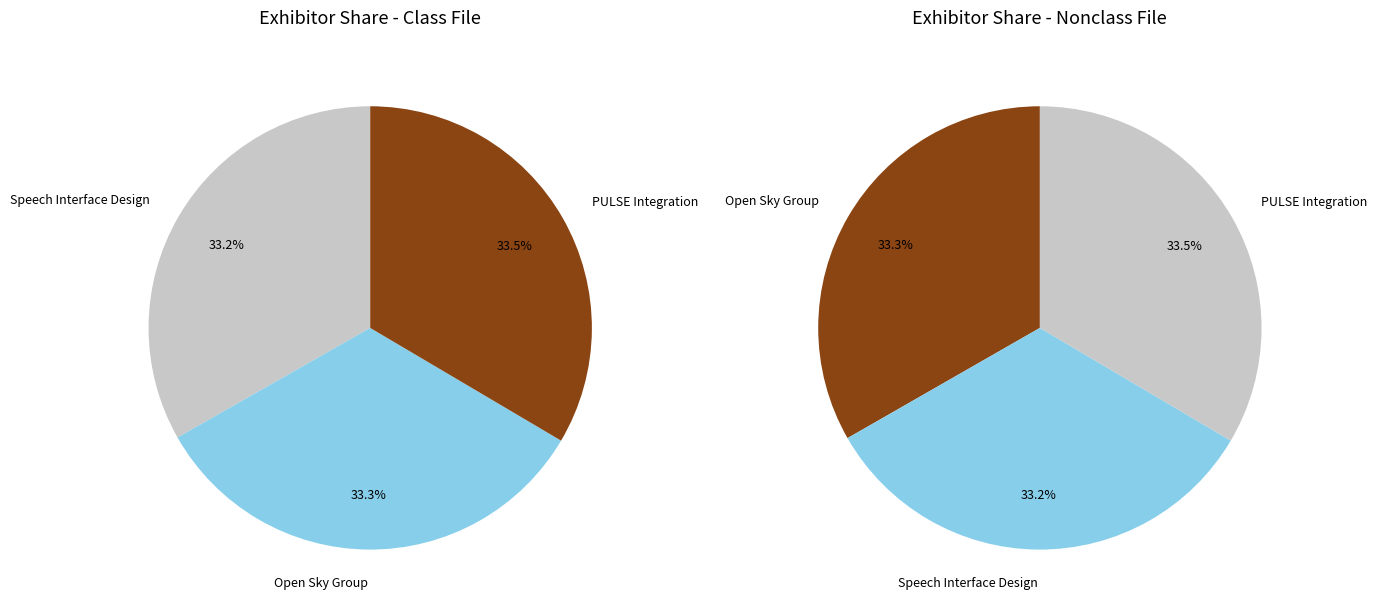

To the nearest percent, what percentage of the pie is PULSE Integration?

33%